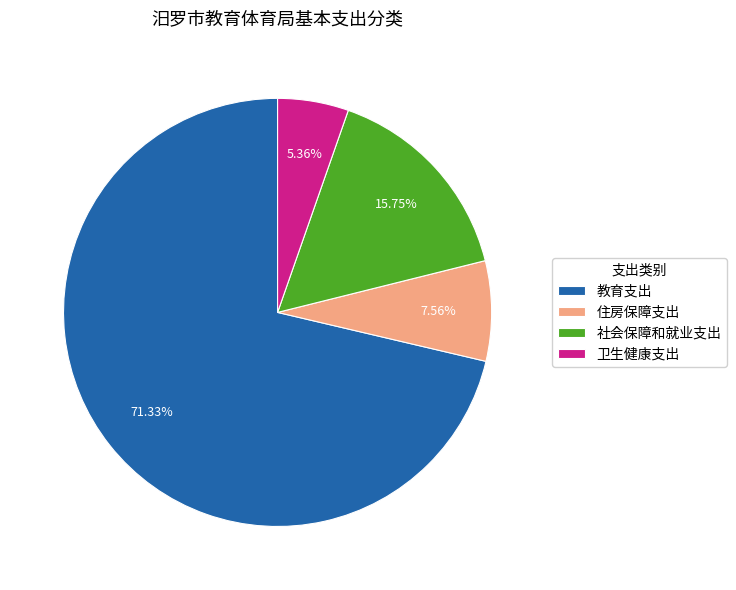

How much of the chart is everything except 卫生健康支出?

94.6%